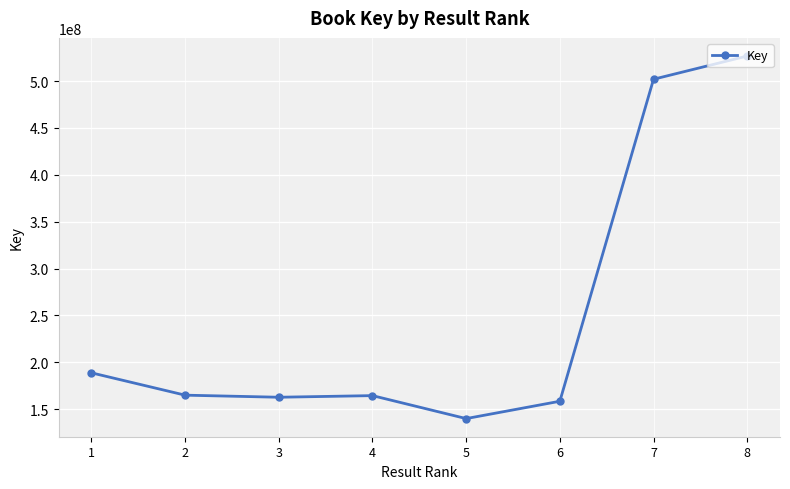

What is the ratio of the value at 5 to the value at 2?

0.8